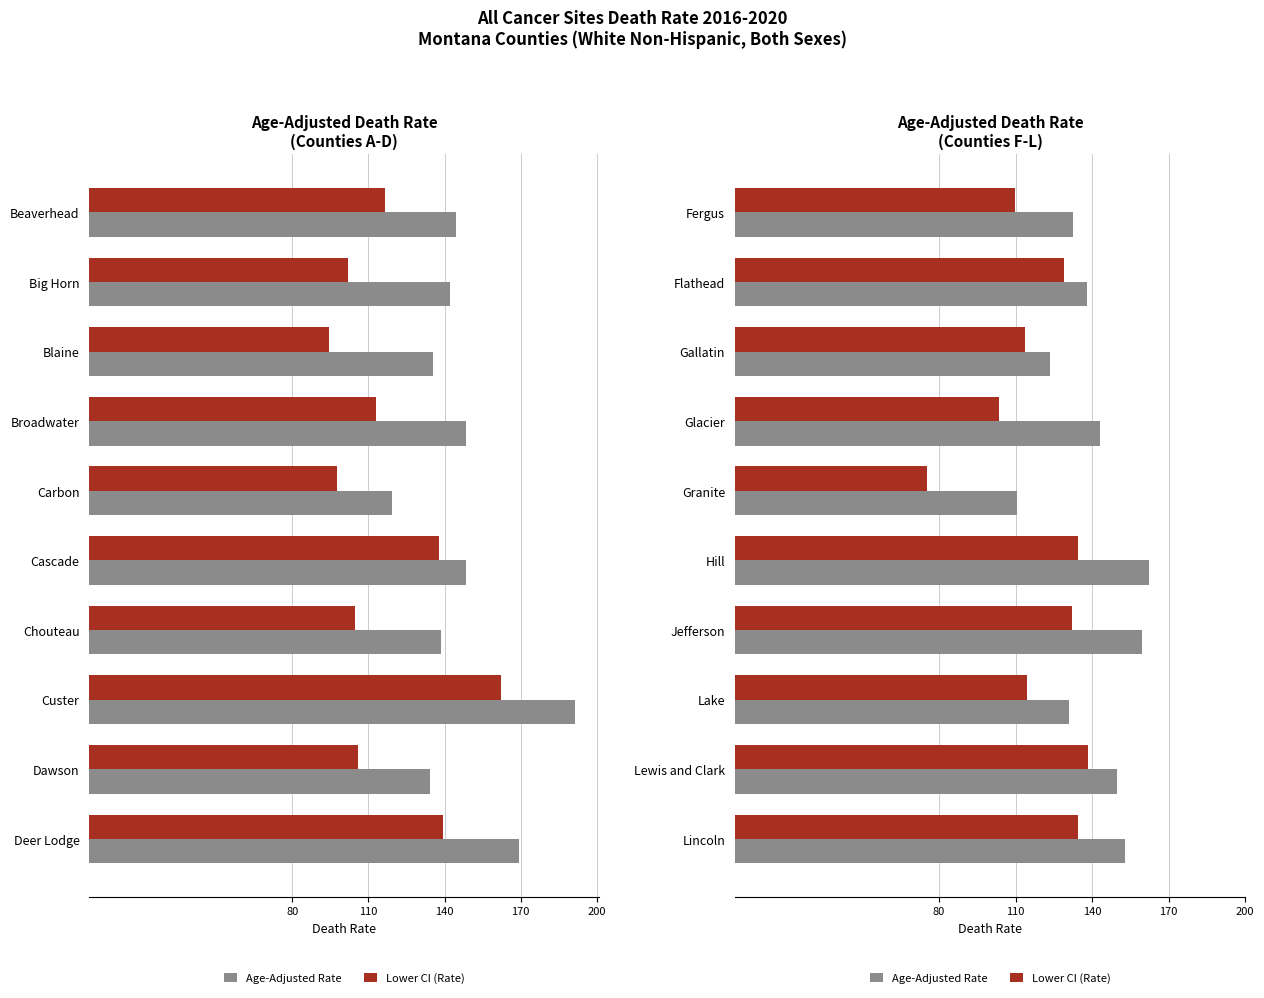

Rank the series by their maximum value, from lowest to highest.

Lower CI (Rate), Age-Adjusted Rate